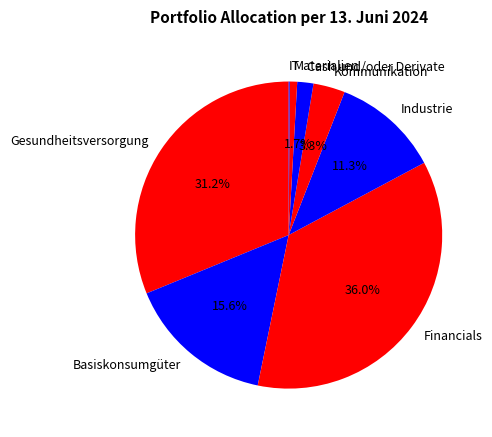

Which has a higher value, Basiskonsumgüter or Kommunikation?

Basiskonsumgüter